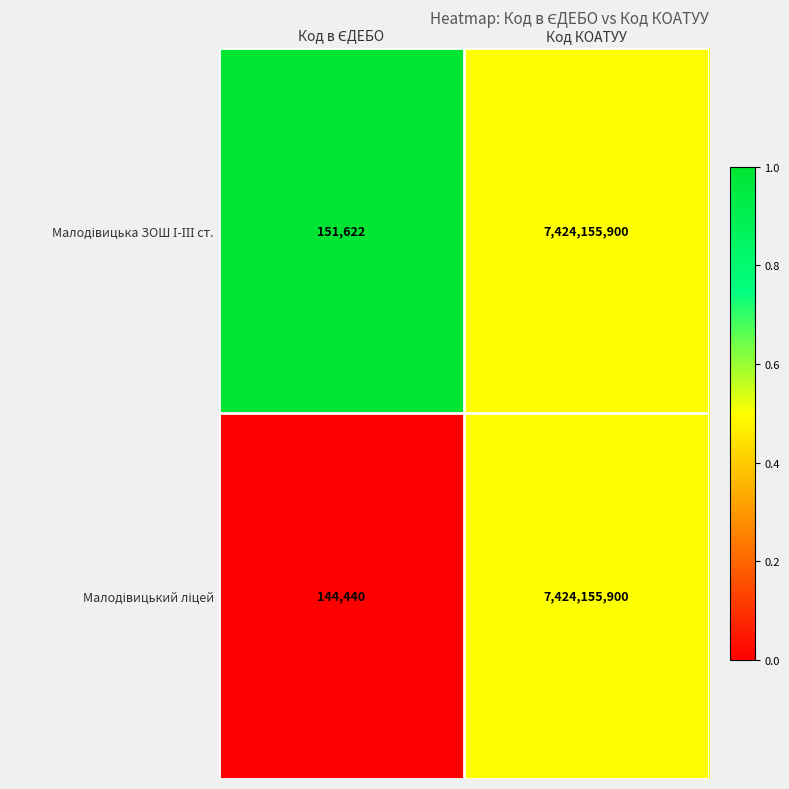

Which label corresponds to the largest value in the chart?

Код КОАТУУ